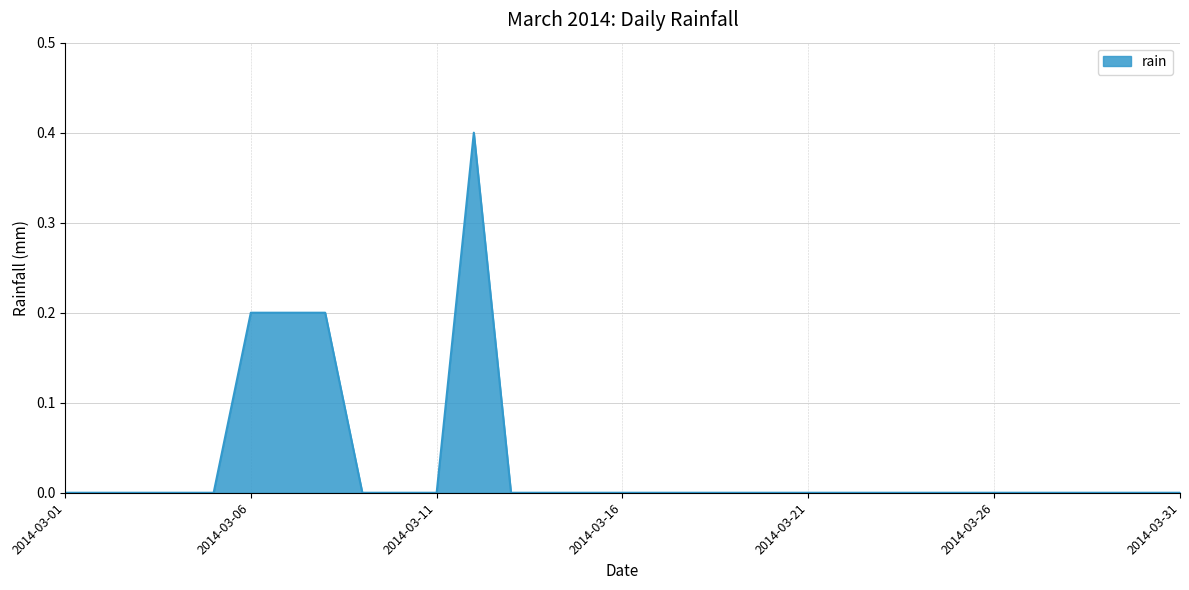

What is the greatest value displayed?

0.4